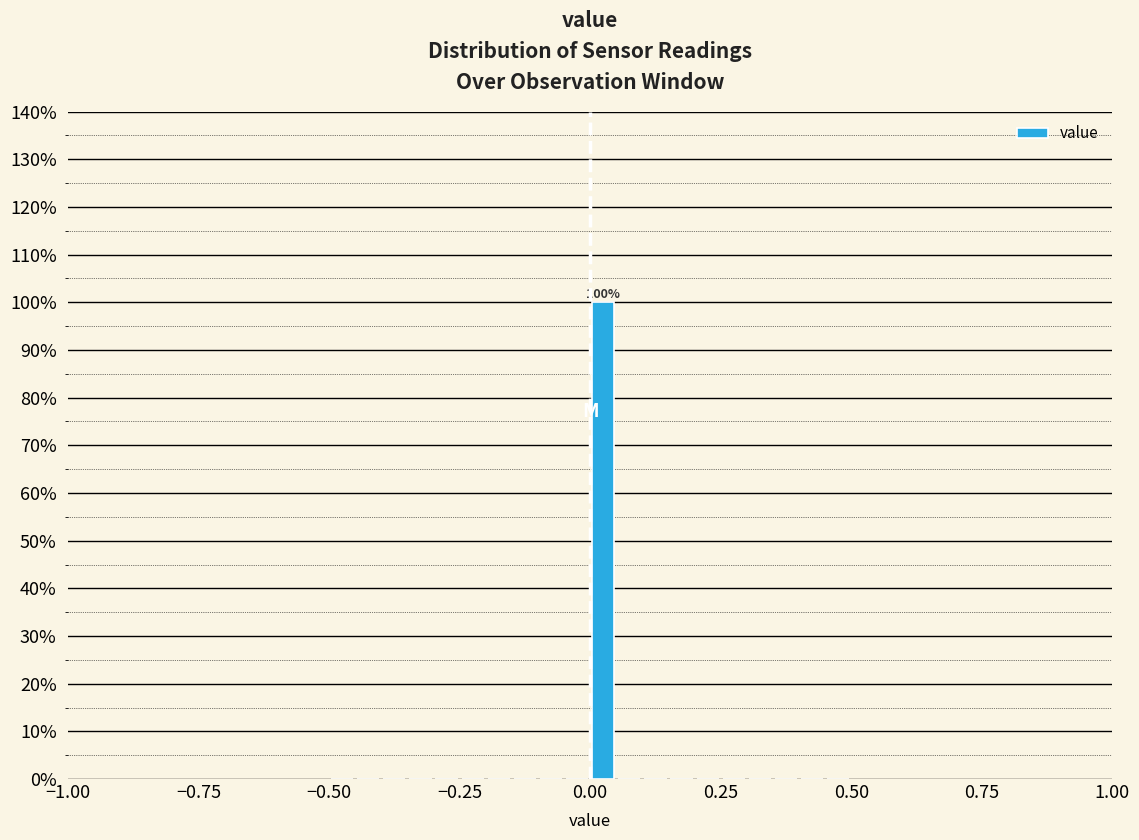

Around what value on the x-axis is the tallest bar? Give the approximate position of its centre, as read against the axis.

0.05